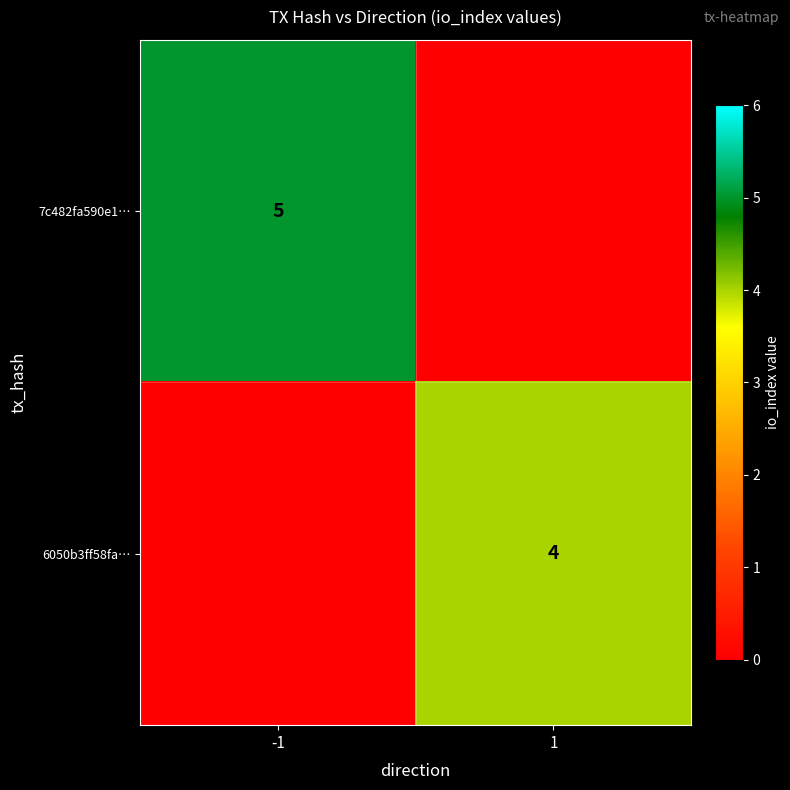

Is it true that 6050b3ff58fa… equals 1 at 1?

False